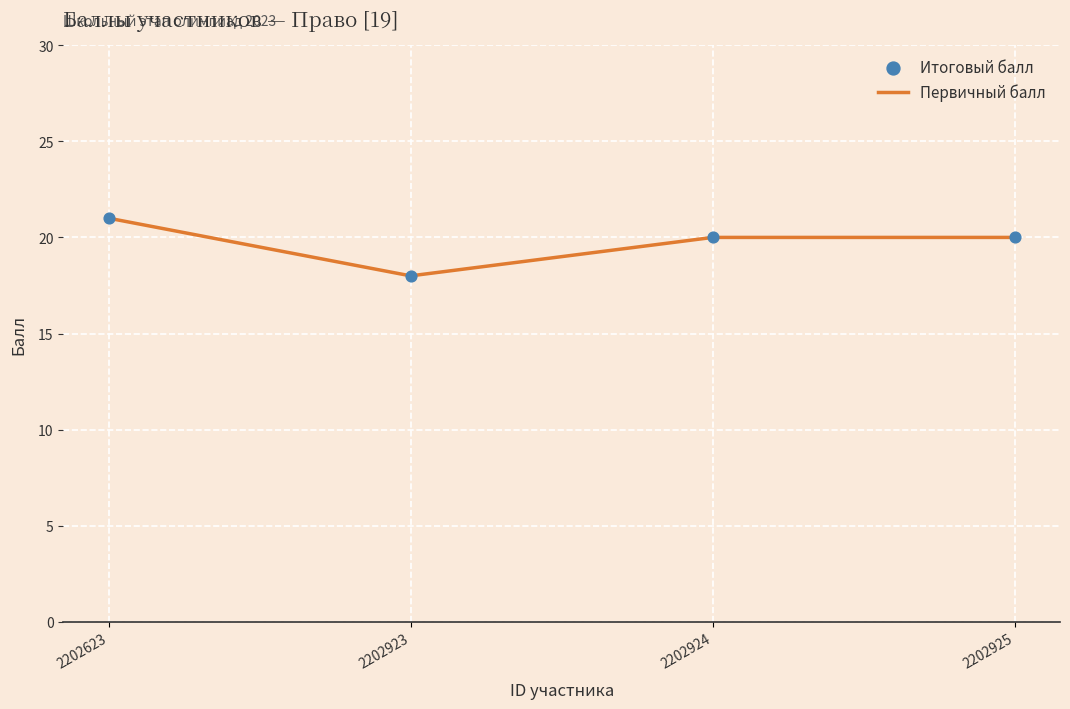

Is it true that the value at 2202925 is 32?

False